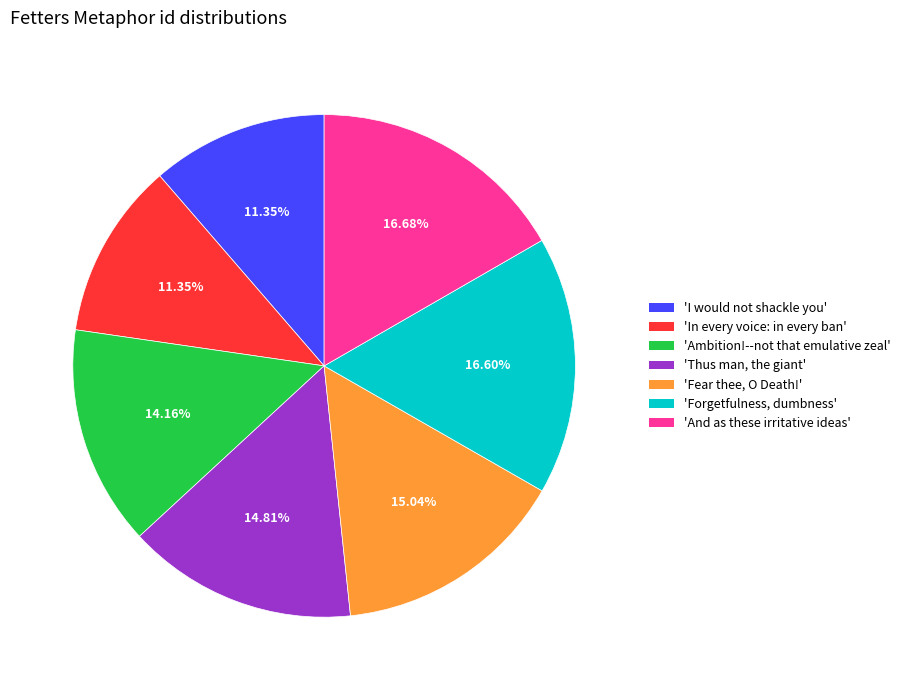

Count the number of slices in the pie.

7